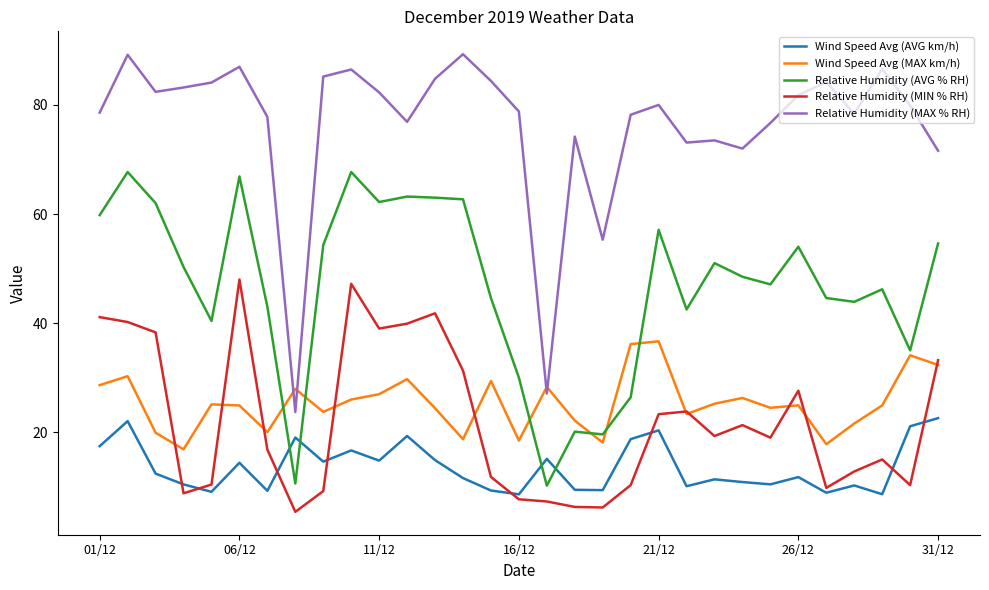

Which series has the largest total across all categories?

Relative Humidity (MAX % RH)